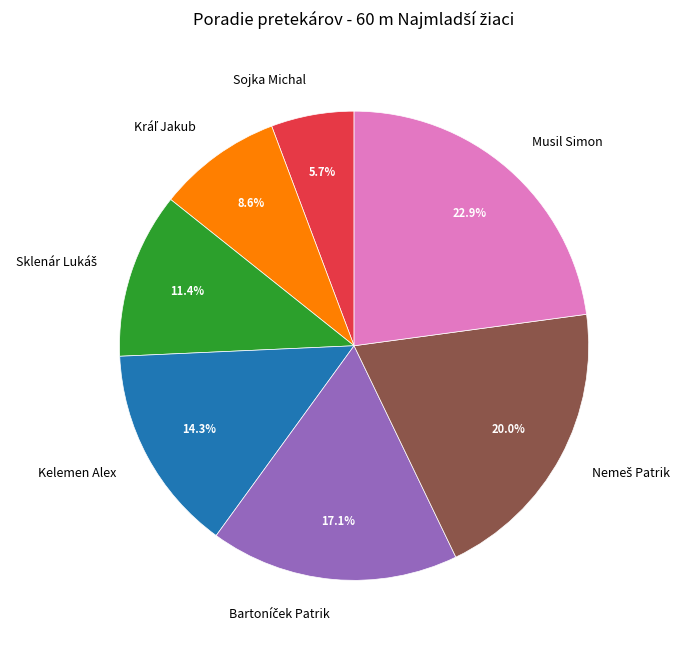

Is Kelemen Alex the majority of the pie?

No